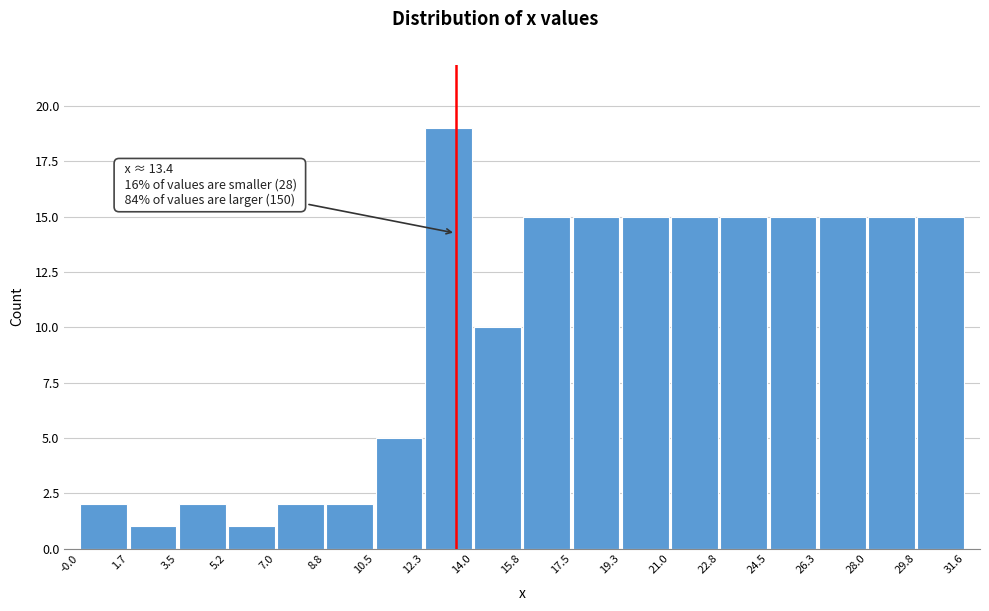

Over which range of the x-axis is the bar tallest?

12.3 to 14.0